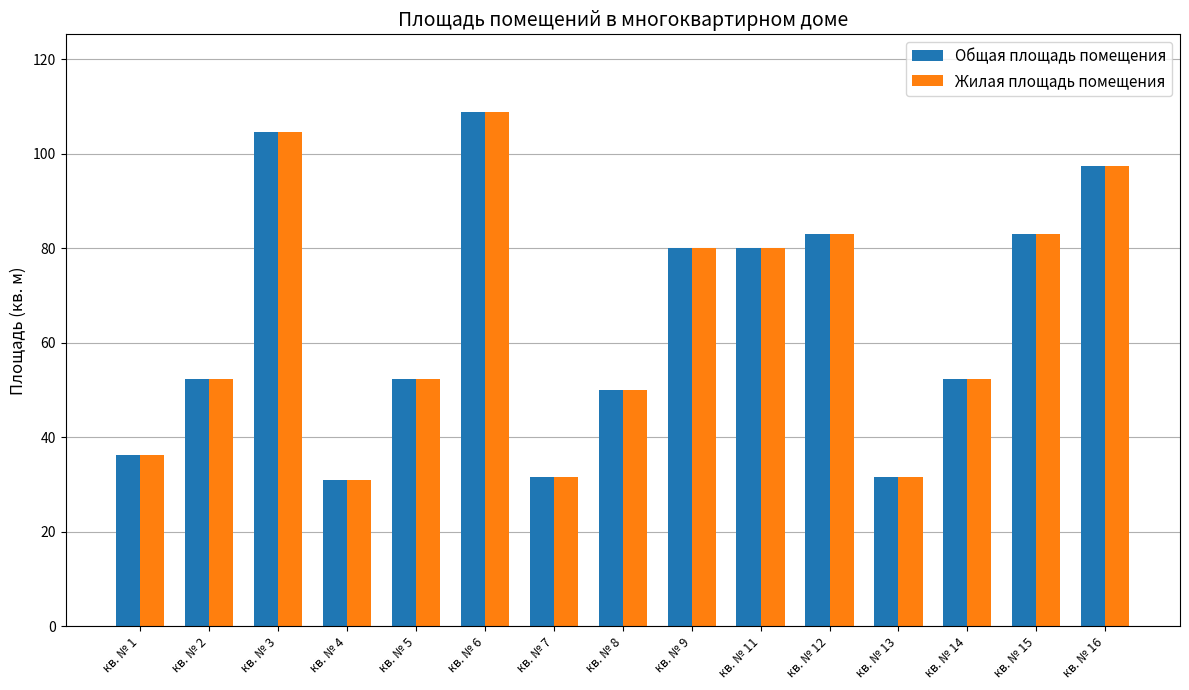

Which label corresponds to the largest value in the chart?

кв. № 6